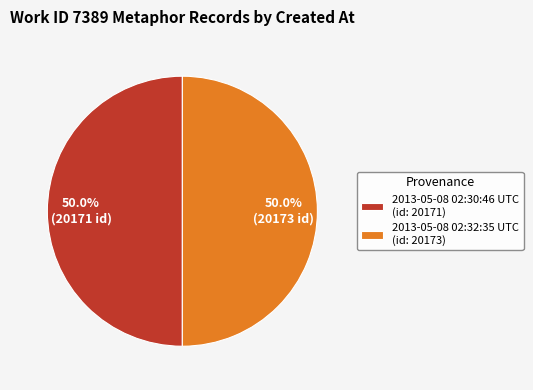

Approximately how many times larger is the value at 2013-05-08 02:30:46 UTC compared to 2013-05-08 02:32:35 UTC?

1.0